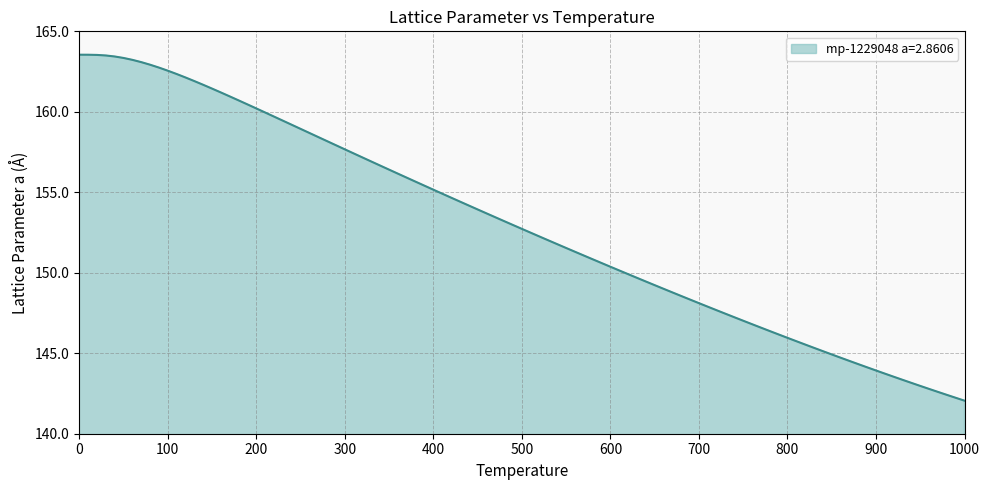

What is the minimum value shown in the chart?

142.1